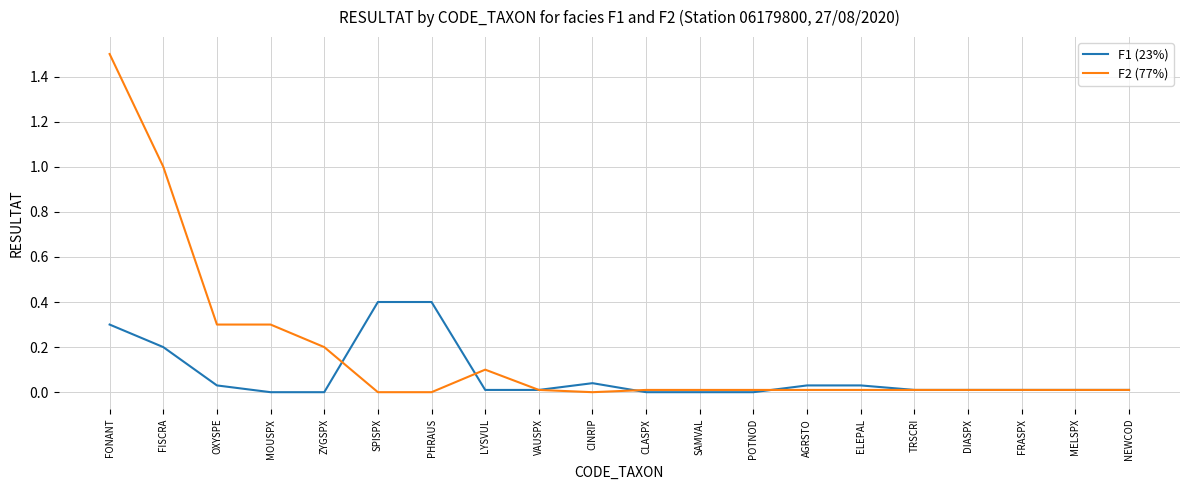

Rank the series by their maximum value, from lowest to highest.

F1 (23%), F2 (77%)